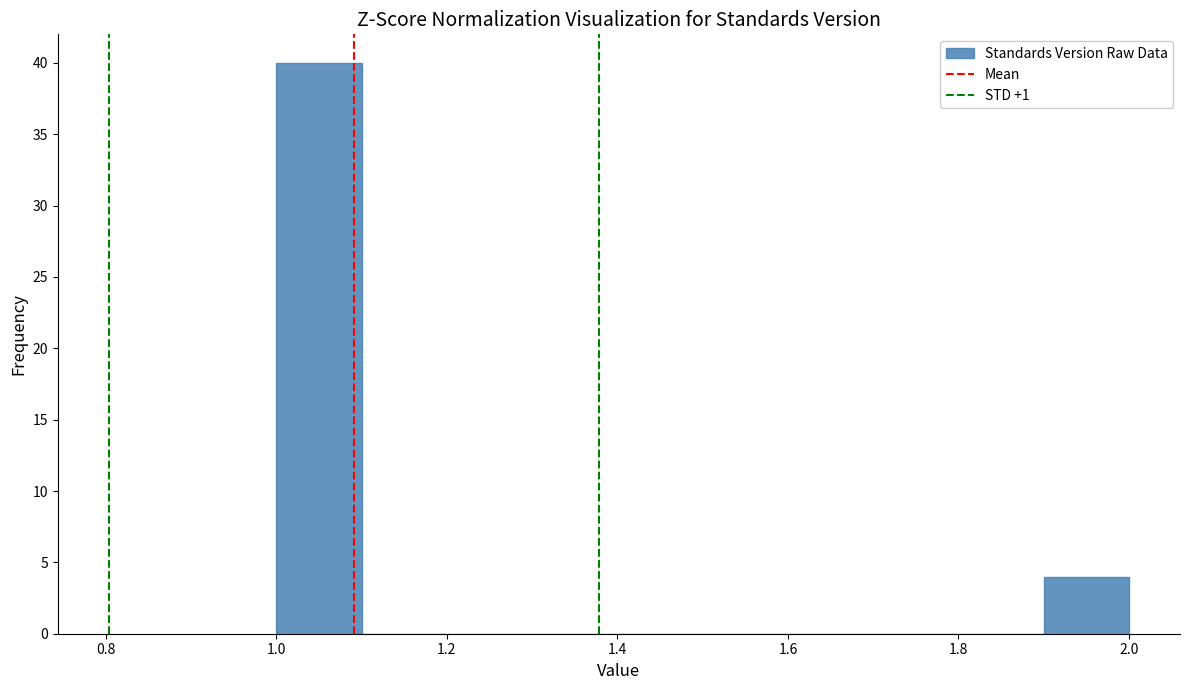

Reading left to right, transcribe this chart: for each bar, give the range it covers on the x-axis and its height. The values are not printed on the chart, so give them approximately, as read against the axis.

1.0 to 1.1: 40
1.1 to 1.2: 0
1.2 to 1.3: 0
1.3 to 1.4: 0
1.4 to 1.5: 0
1.5 to 1.6: 0
1.6 to 1.7: 0
1.7 to 1.8: 0
1.8 to 1.9: 0
1.9 to 2.0: 4